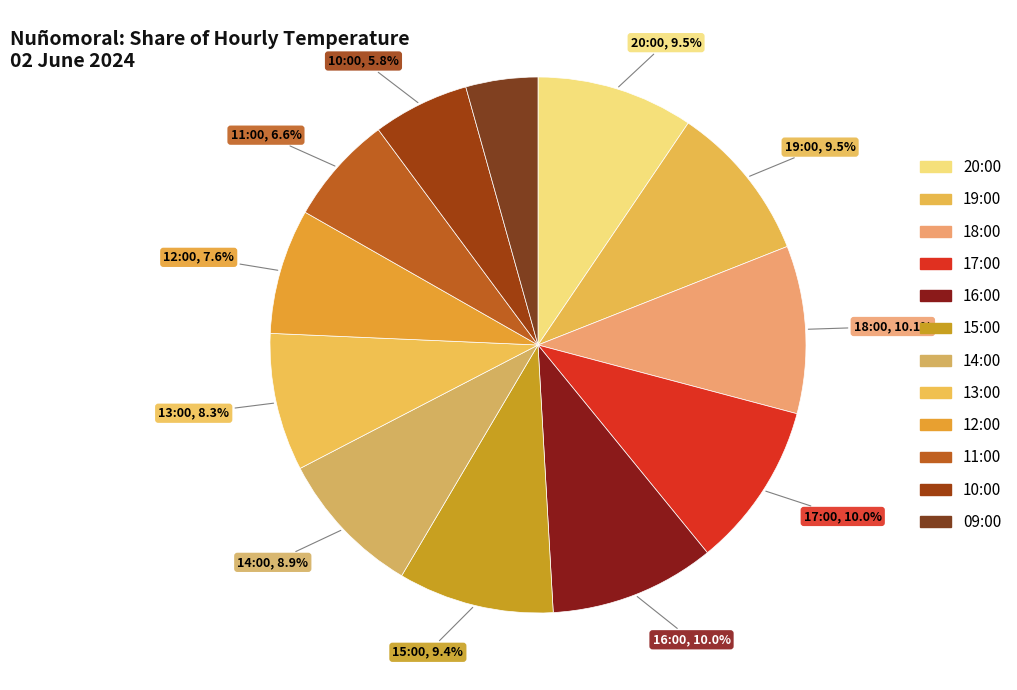

To the nearest percent, what is the combined percentage of 15:00 and 18:00?

20%